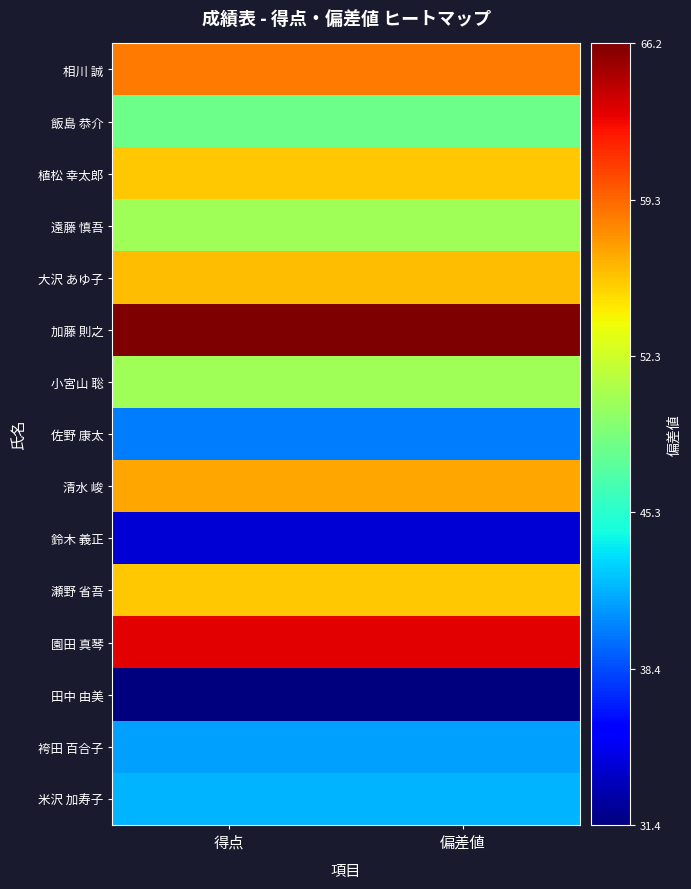

What is the difference between the highest and lowest values at 得点?

1.0